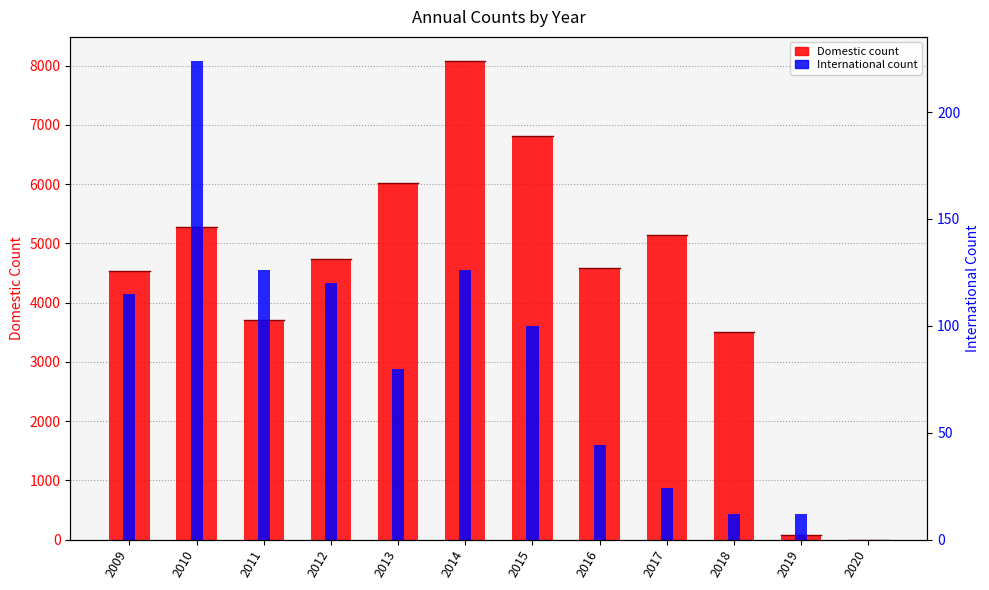

What is the average value of the Domestic series?

4373